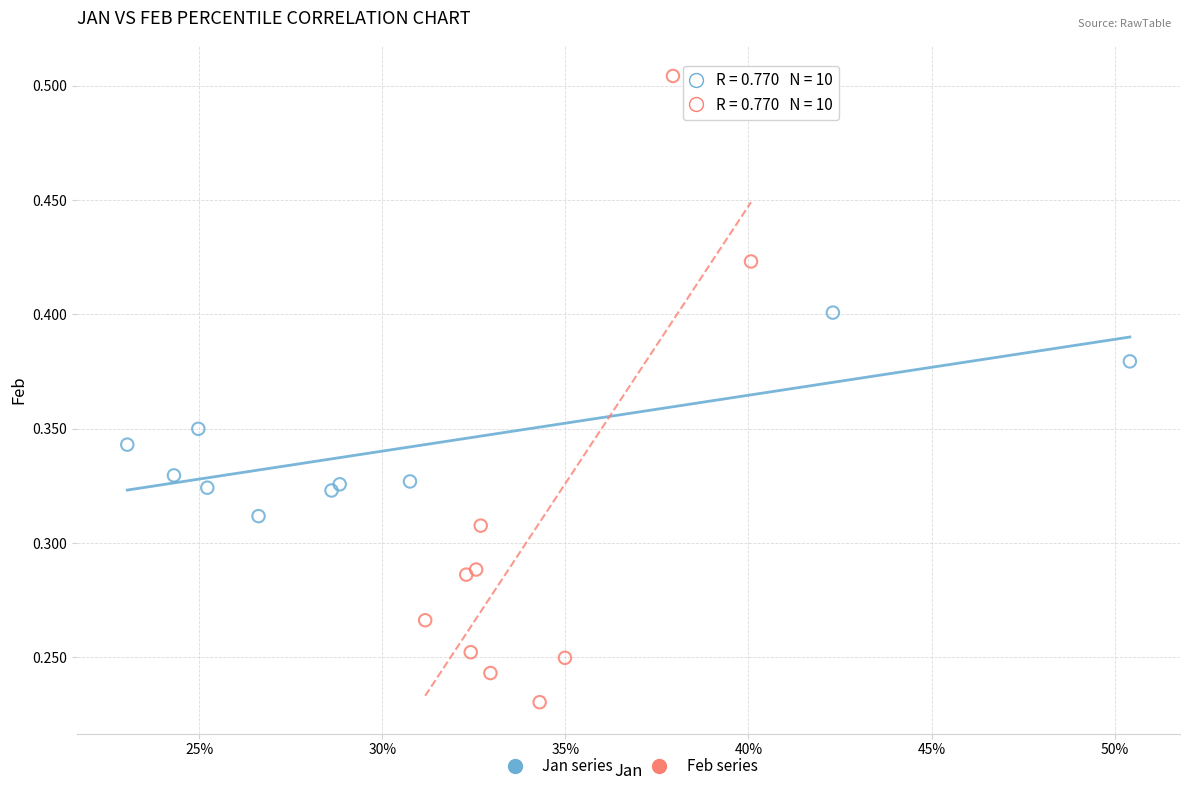

Which series has the largest Y range (max minus min)?

Feb series